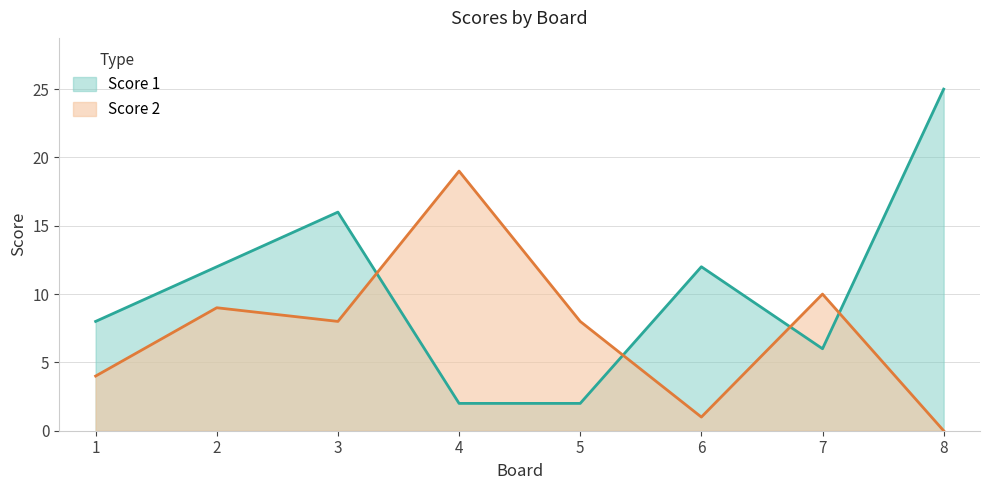

How many times do Score 2 and Score 1 cross each other?

4